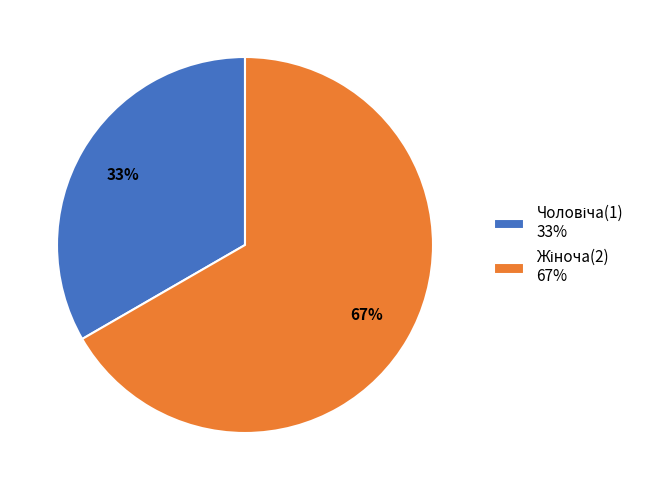

To the nearest percent, what is the average slice percentage?

50%